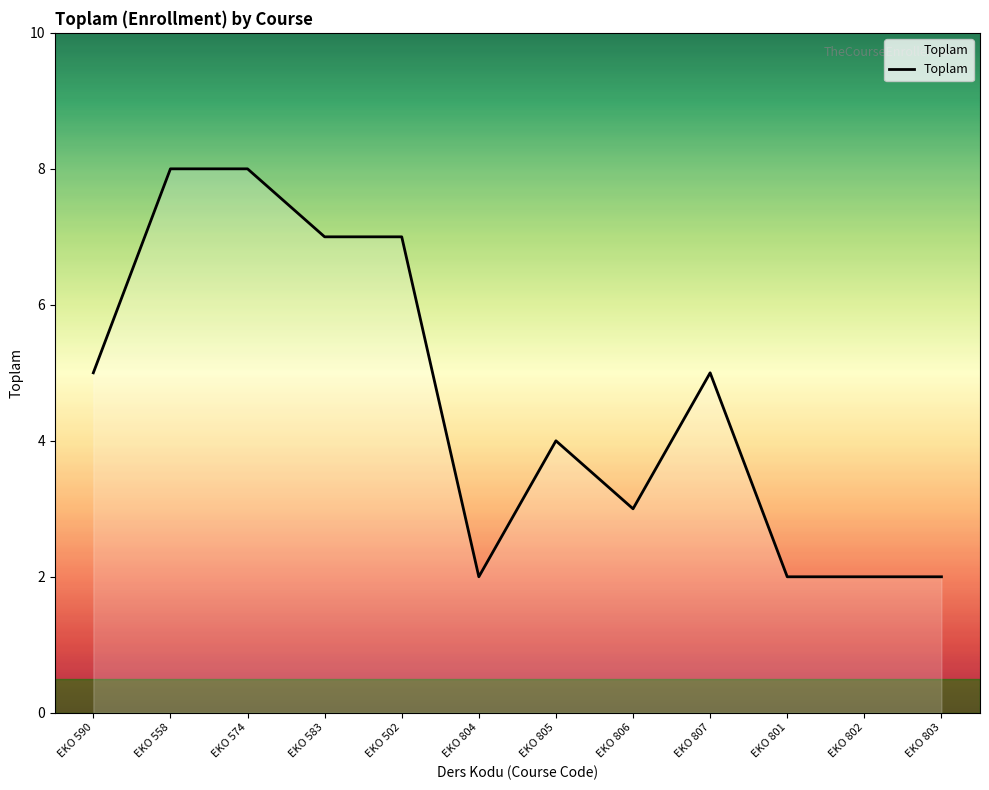

What is the average value?

5